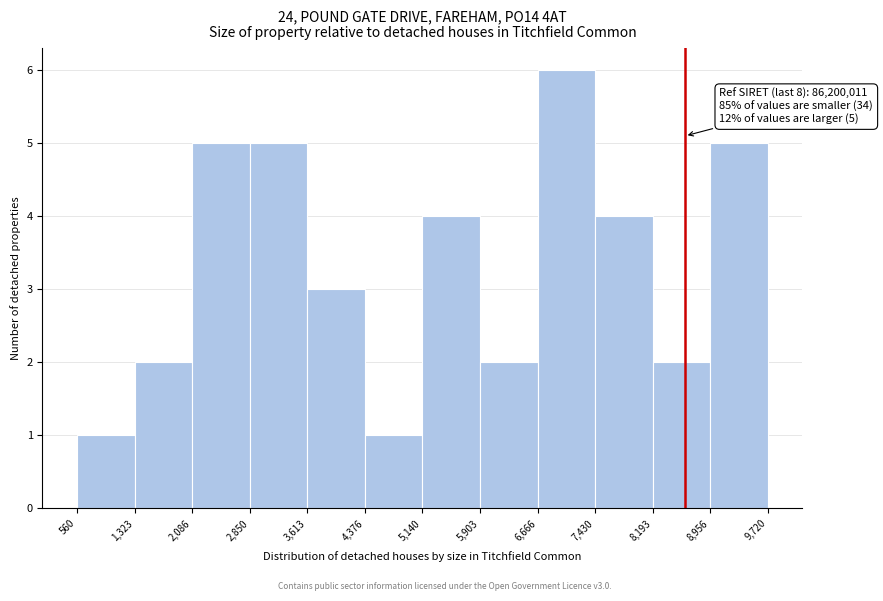

Reading left to right, transcribe all the data shown in this chart.

560=1	1,323=2	2,086=5	2,850=5	3,613=3	4,376=1	5,140=4	5,903=2	6,666=6	7,430=4	8,193=2	8,956=5